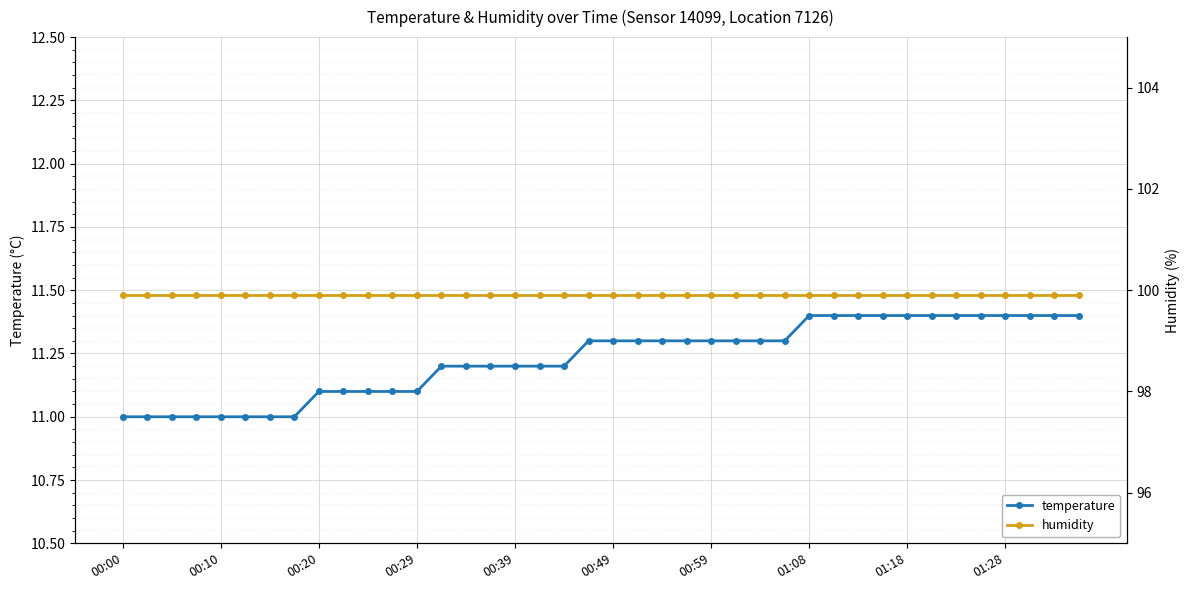

Is it true that temperature equals 7.6 at 00:39?

False